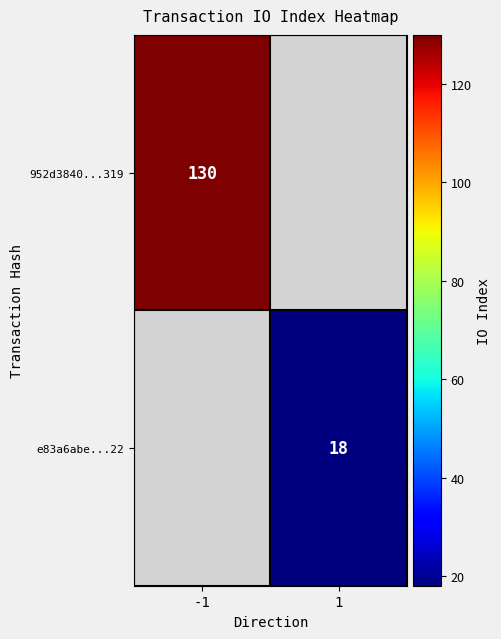

Is it true that e83a6abe...22 equals 6 at 1?

False